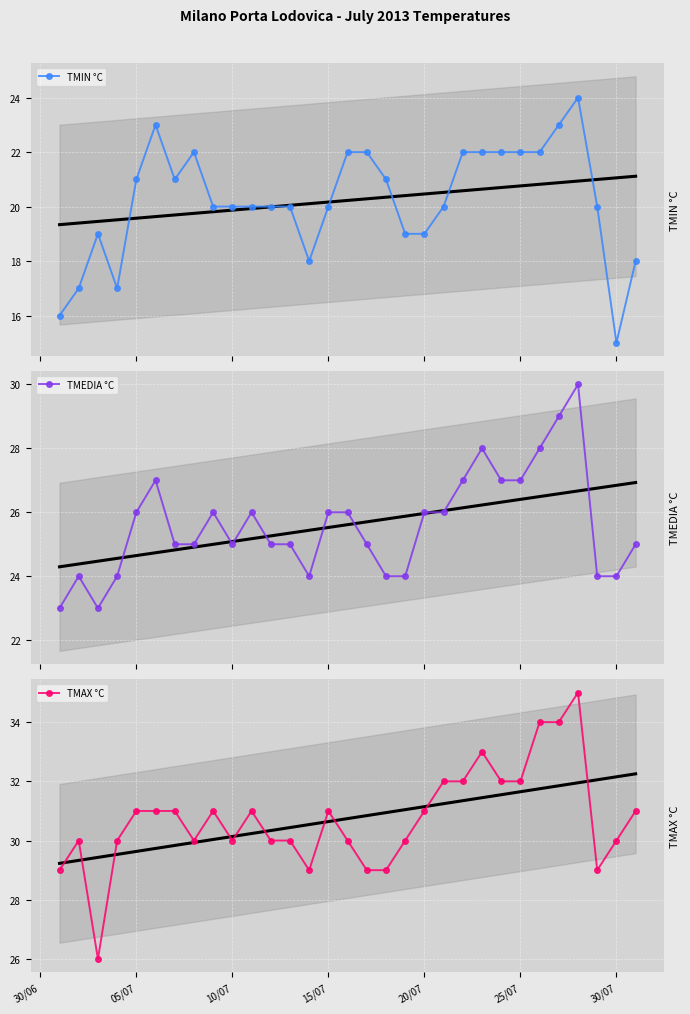

What is the difference between the second highest and second lowest values in the TMEDIA °C series?

6